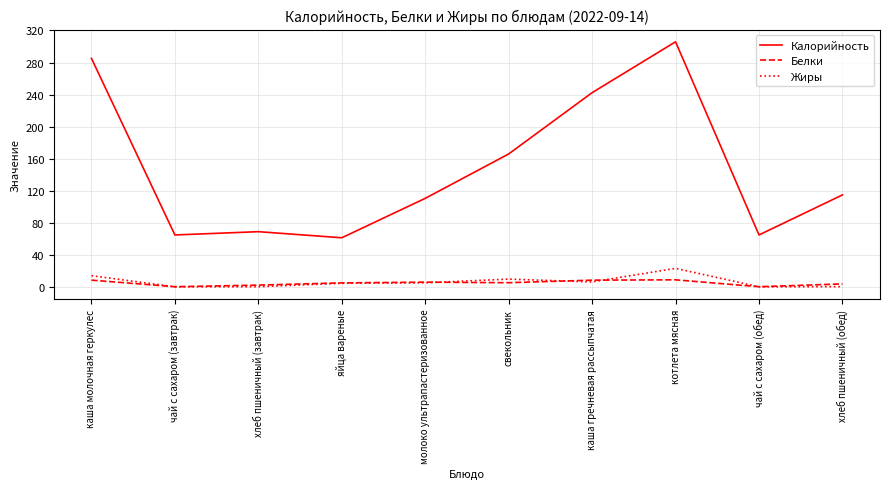

Where does the Жиры series first go above 5?

каша молочная геркулес